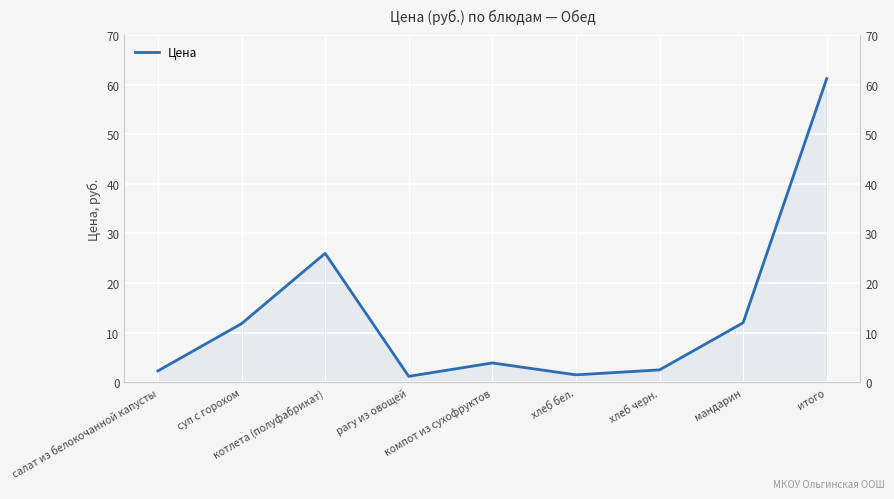

Reading left to right, transcribe all the data shown in this chart.

2.3	11.8	26.0	1.2	3.9	1.5	2.5	12.0	61.2